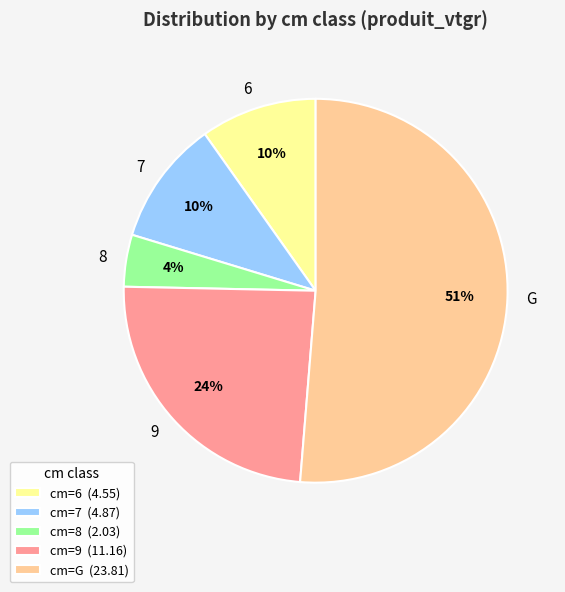

What percentage is the 8 slice, to the nearest percent?

4%